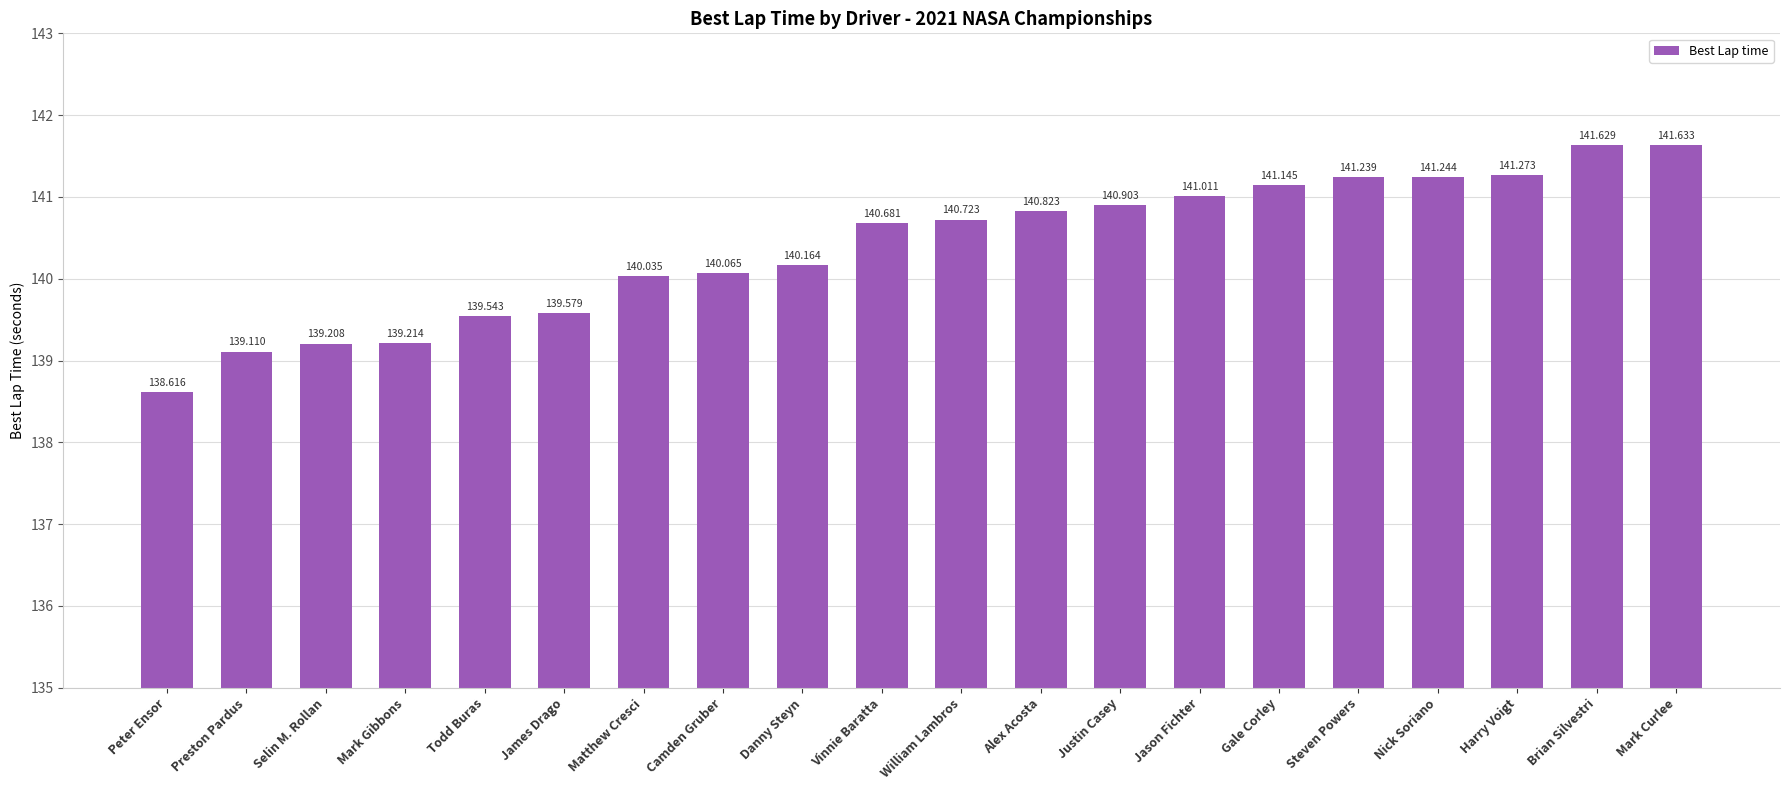

Reading right to left, transcribe all the data shown in this chart.

Mark Curlee=141.6	Brian Silvestri=141.6	Harry Voigt=141.3	Nick Soriano=141.2	Steven Powers=141.2	Gale Corley=141.1	Jason Fichter=141.0	Justin Casey=140.9	Alex Acosta=140.8	William Lambros=140.7	Vinnie Baratta=140.7	Danny Steyn=140.2	Camden Gruber=140.1	Matthew Cresci=140.0	James Drago=139.6	Todd Buras=139.5	Mark Gibbons=139.2	Selin M. Rollan=139.2	Preston Pardus=139.1	Peter Ensor=138.6